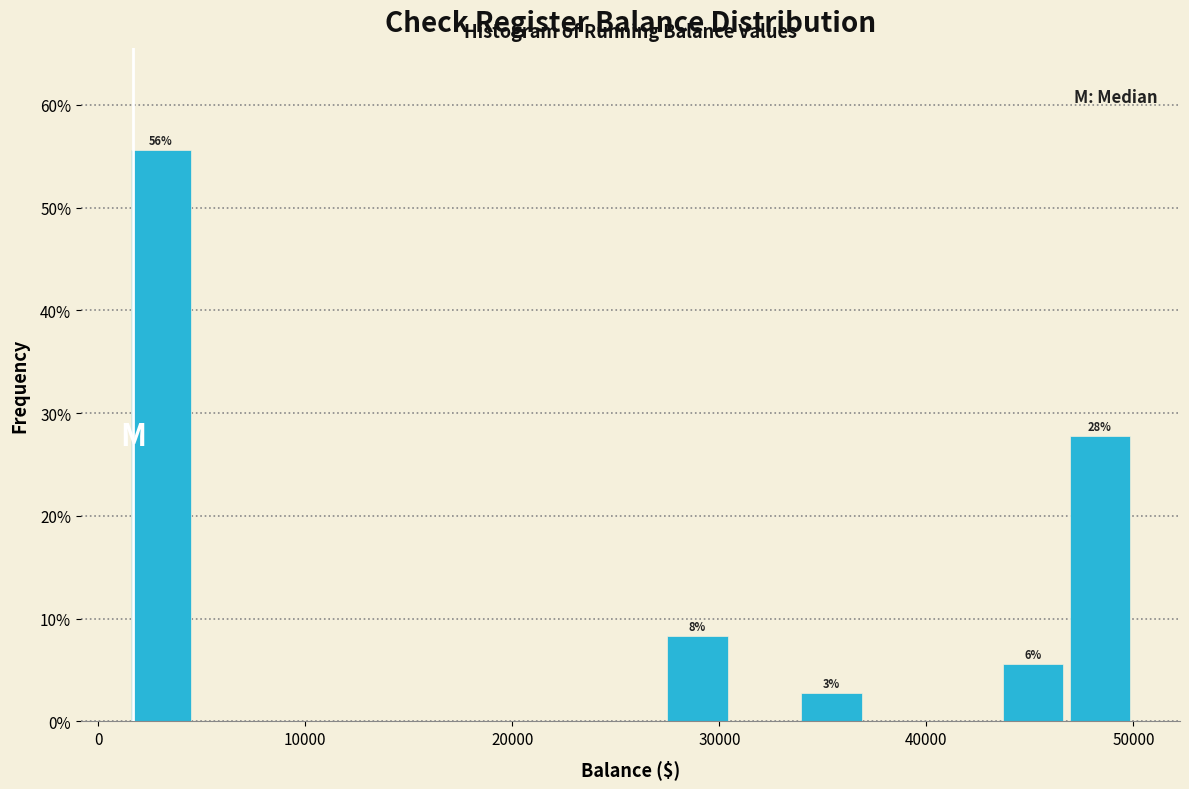

Read against the x-axis, roughly where is the centre of the tallest bar?

3000